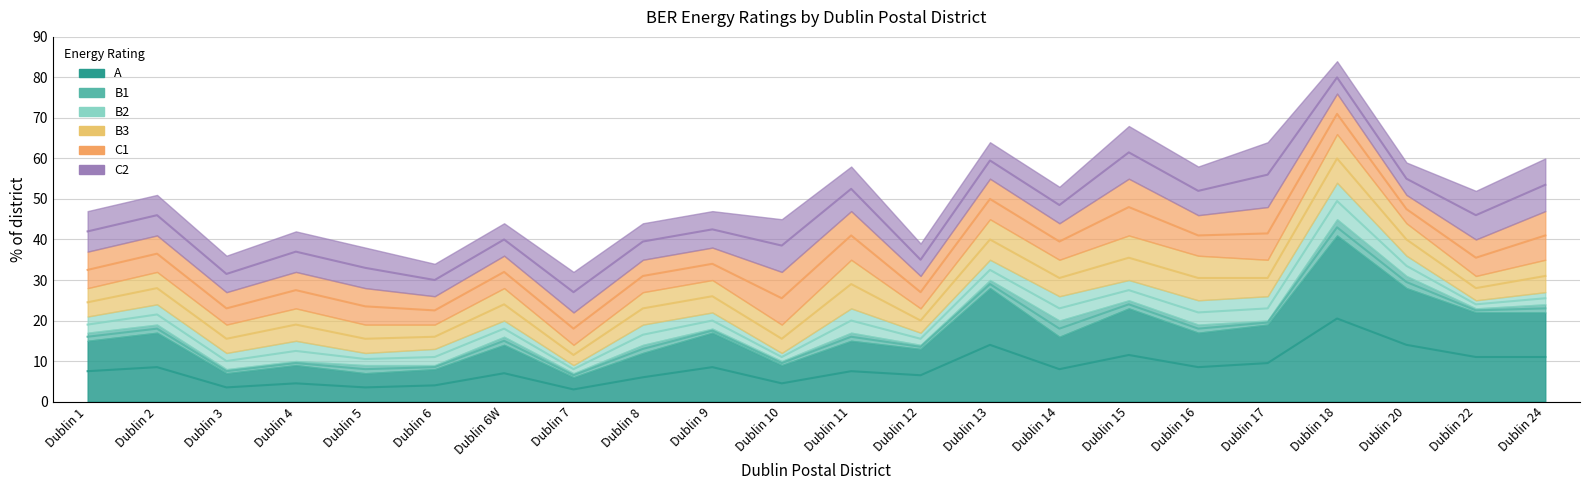

What is the highest value of the C1 series?

14